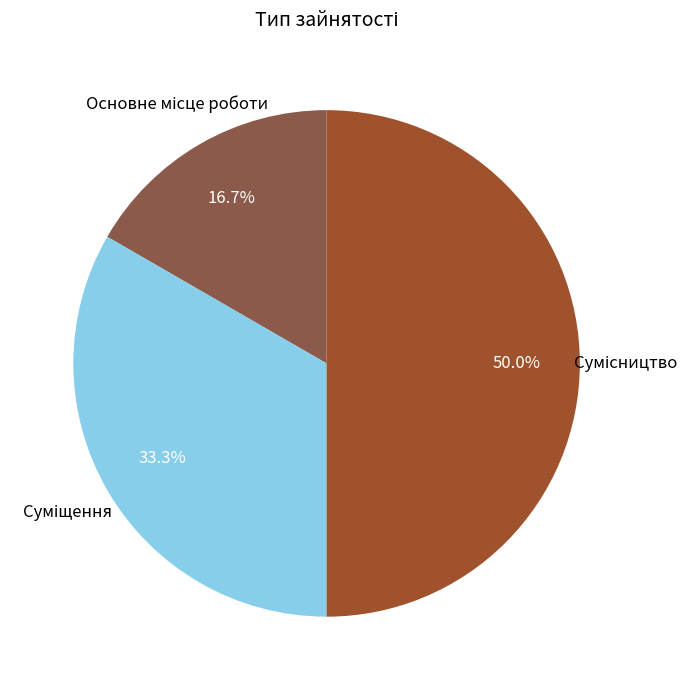

To the nearest percent, what is the difference between the largest and smallest slice percentages?

33%